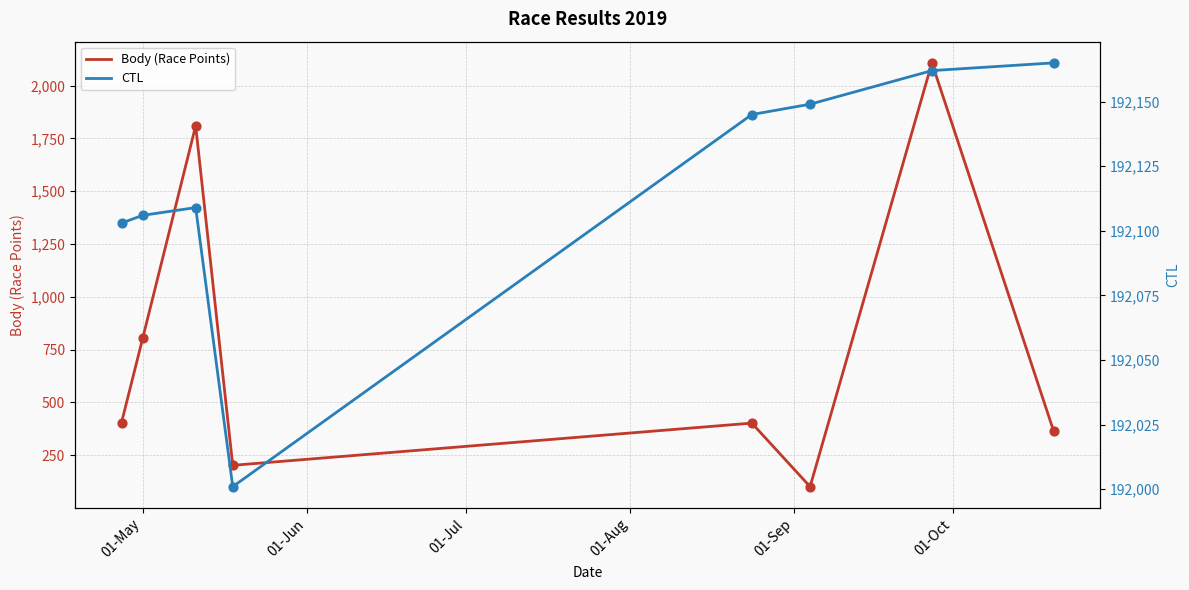

Which series contains the lowest Y value?

Body (Race Points)